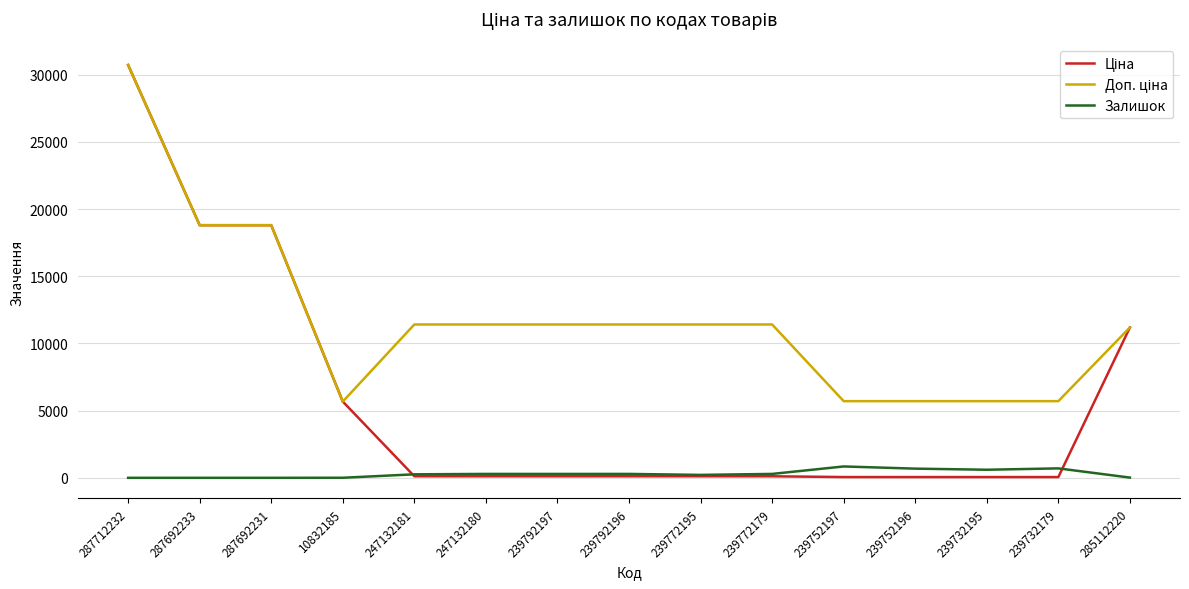

At which category is the sum across all series the highest?

287712232